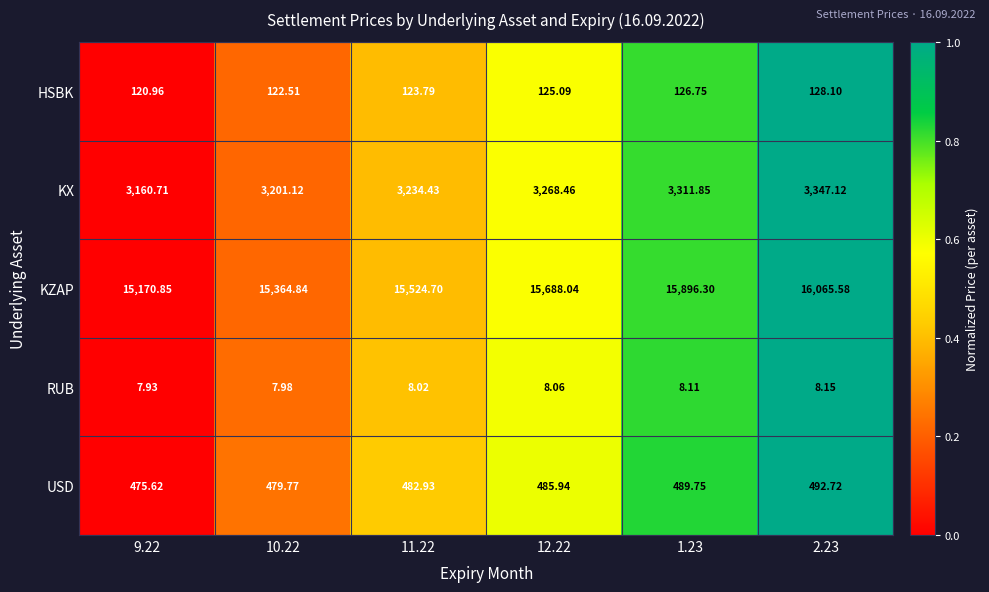

Which series has the largest total across all categories?

KZAP